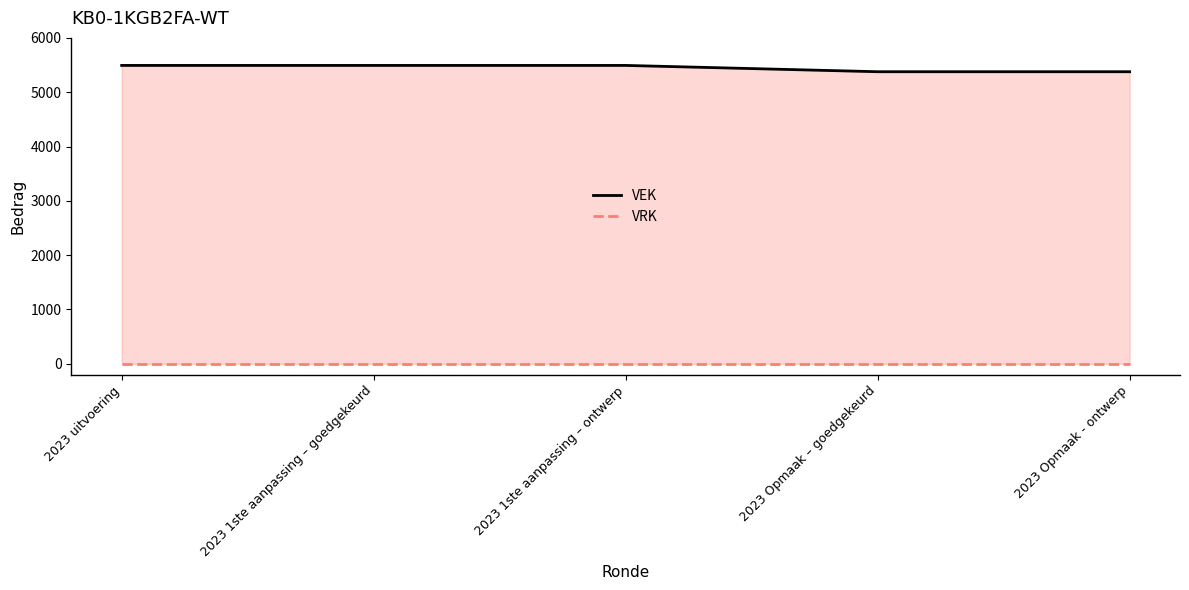

List the series in order of their peak value, highest first.

VEK, VRK